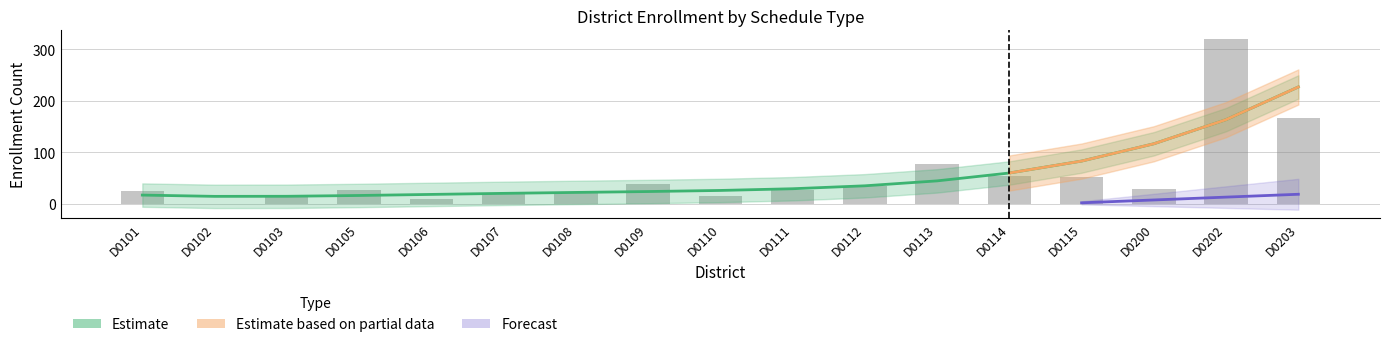

What is the average value?

54